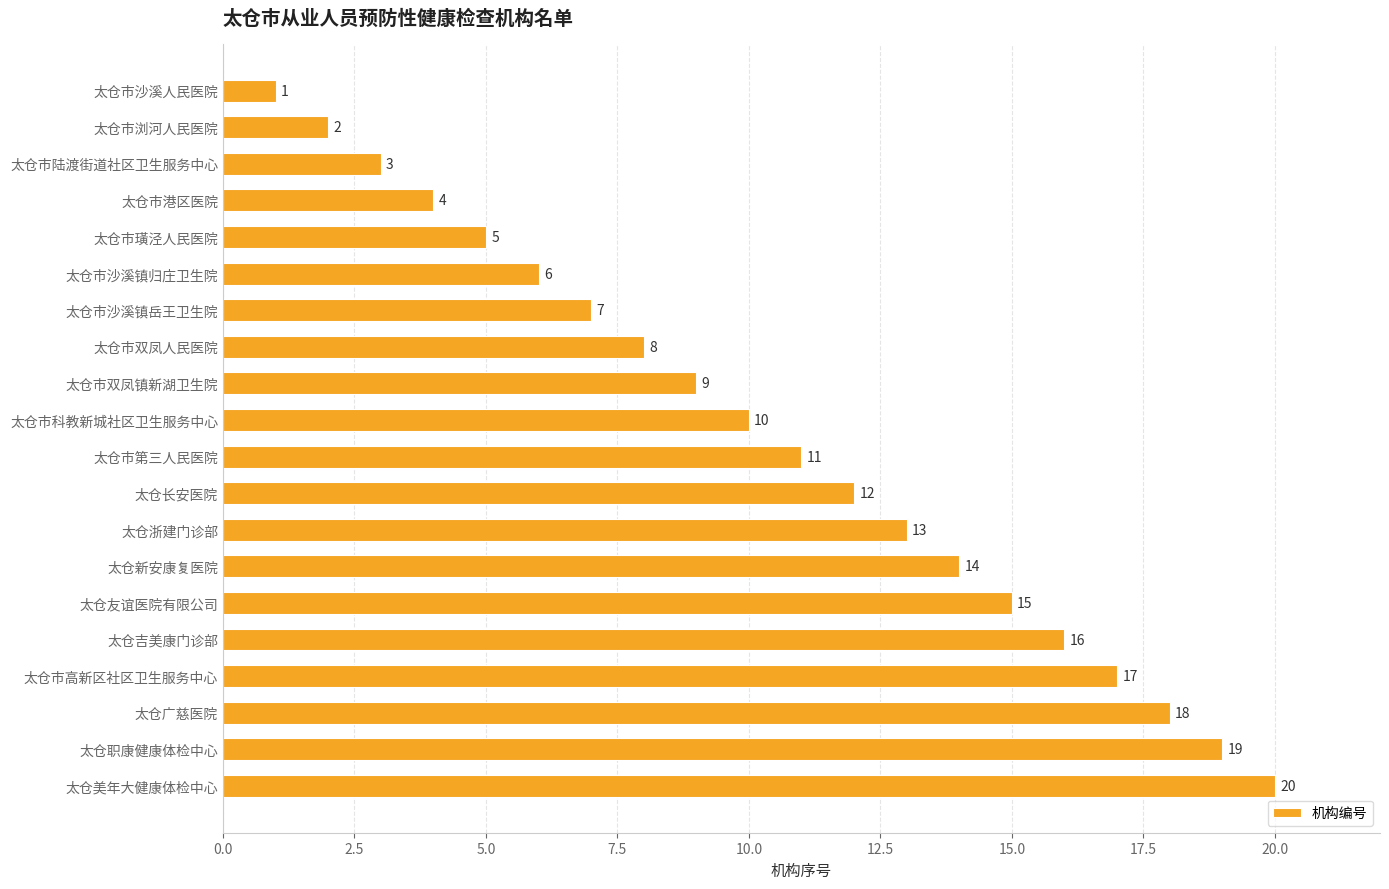

The value at 太仓市陆渡街道社区卫生服务中心 is 3. True or false?

True